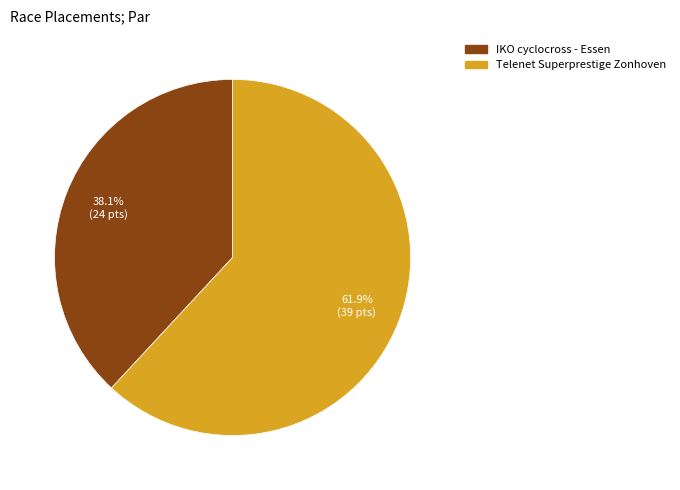

How much of the chart is everything except IKO cyclocross - Essen?

61.9%